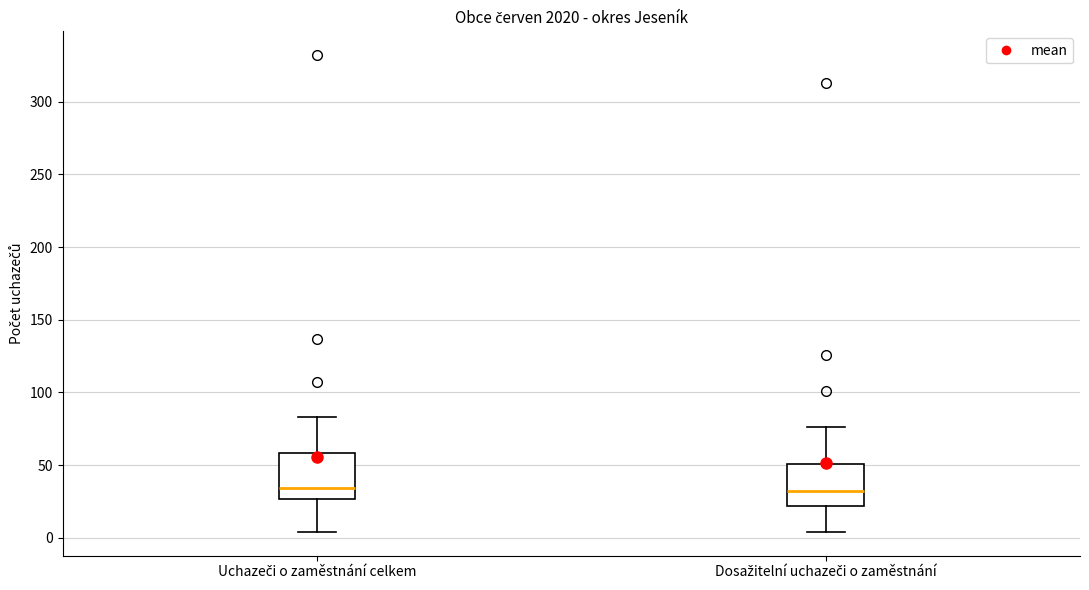

Where is the upper edge of the box for Uchazeči o zaměstnání celkem on the y-axis? The values are not printed on the chart, so give them approximately, as read against the axis.

60